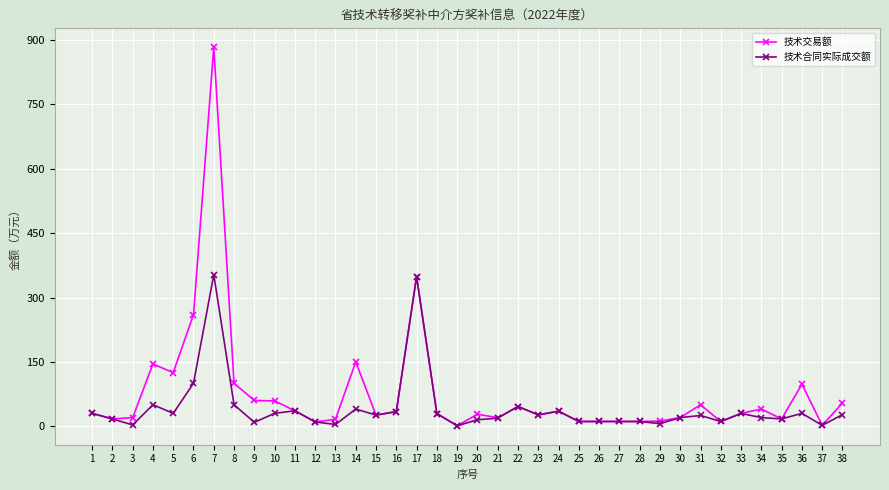

At which category does the chart reach its peak across all series?

7